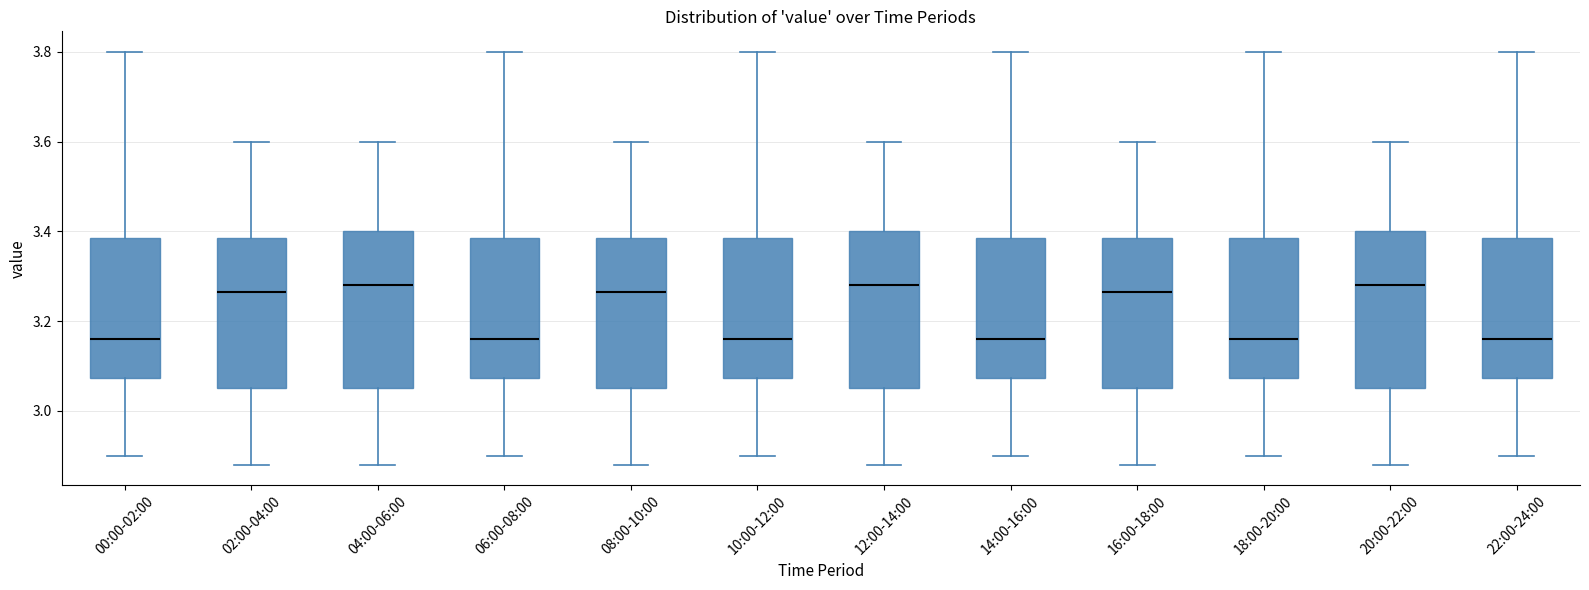

Reading left to right, transcribe this box plot: for each box, give where its median line is, the range the box spans, and where its two whiskers end, as read against the y-axis. The values are not printed on the chart, so give them approximately, as read against the axis.

00:00-02:00: median 3.16, box 3.08 to 3.38, whiskers 2.90 to 3.80
02:00-04:00: median 3.26, box 3.06 to 3.38, whiskers 2.88 to 3.60
04:00-06:00: median 3.28, box 3.06 to 3.40, whiskers 2.88 to 3.60
06:00-08:00: median 3.16, box 3.08 to 3.38, whiskers 2.90 to 3.80
08:00-10:00: median 3.26, box 3.06 to 3.38, whiskers 2.88 to 3.60
10:00-12:00: median 3.16, box 3.08 to 3.38, whiskers 2.90 to 3.80
12:00-14:00: median 3.28, box 3.06 to 3.40, whiskers 2.88 to 3.60
14:00-16:00: median 3.16, box 3.08 to 3.38, whiskers 2.90 to 3.80
16:00-18:00: median 3.26, box 3.06 to 3.38, whiskers 2.88 to 3.60
18:00-20:00: median 3.16, box 3.08 to 3.38, whiskers 2.90 to 3.80
20:00-22:00: median 3.28, box 3.06 to 3.40, whiskers 2.88 to 3.60
22:00-24:00: median 3.16, box 3.08 to 3.38, whiskers 2.90 to 3.80